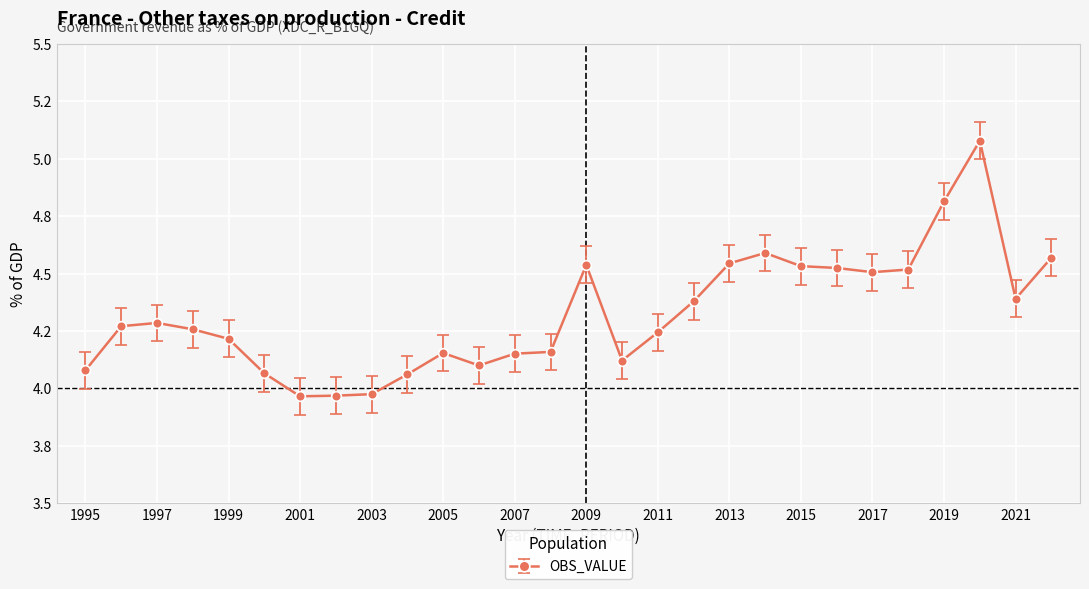

What is the difference between the maximum and minimum values?

1.1